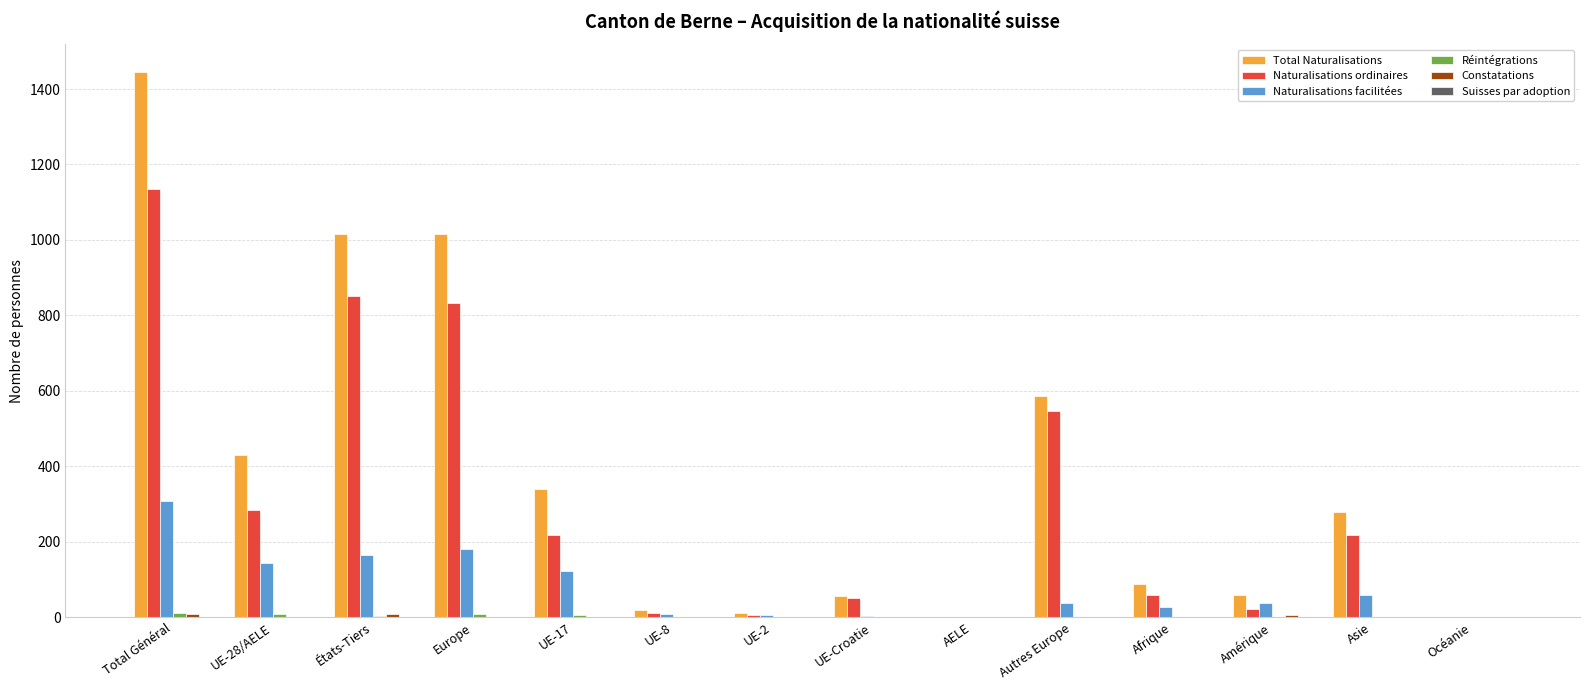

At which category is the sum across all series the highest?

Total Général